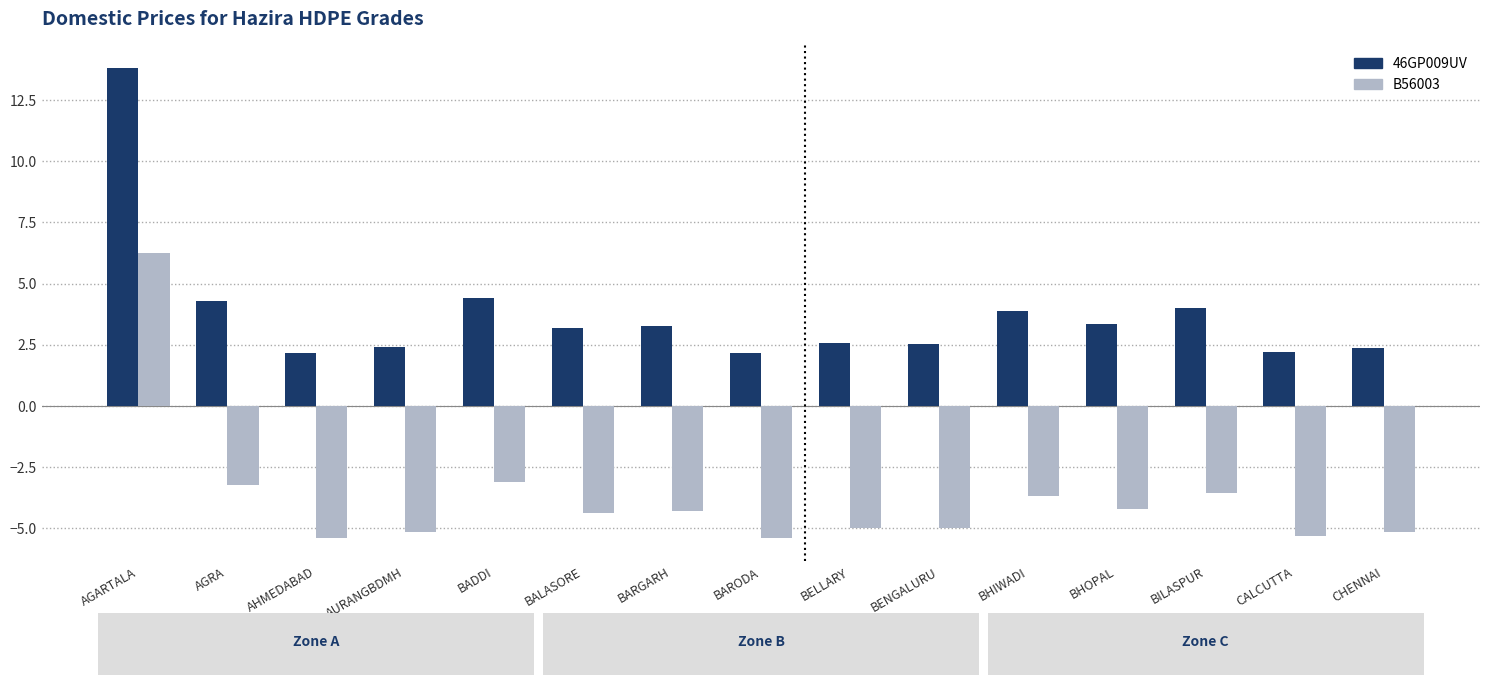

What is the value of the 46GP009UV bar at the 11th from the left?

3.9